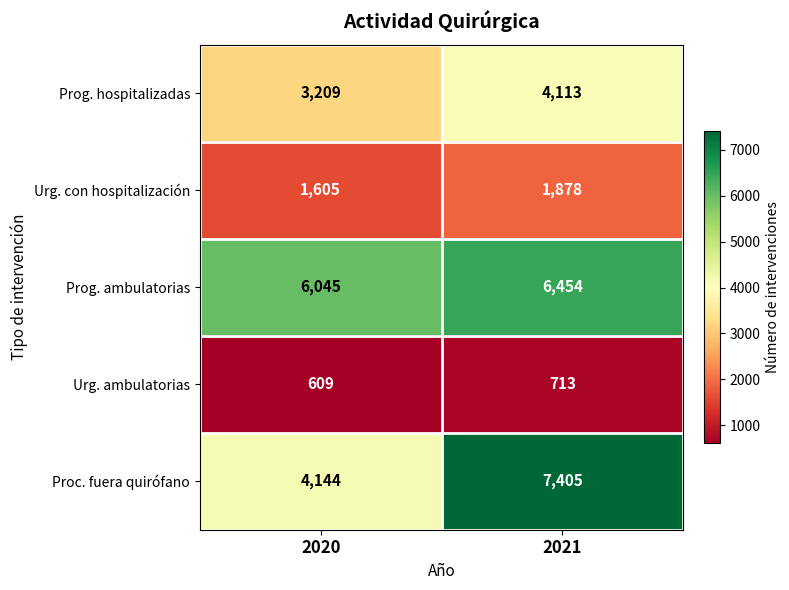

Is it true that Proc. fuera quirófano equals 4314 at 2021?

False